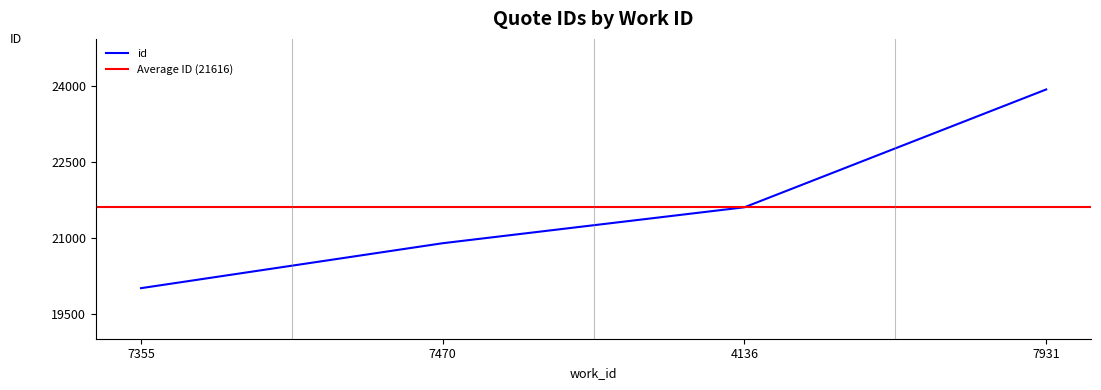

What is the label of the 1st point from the right?

7931